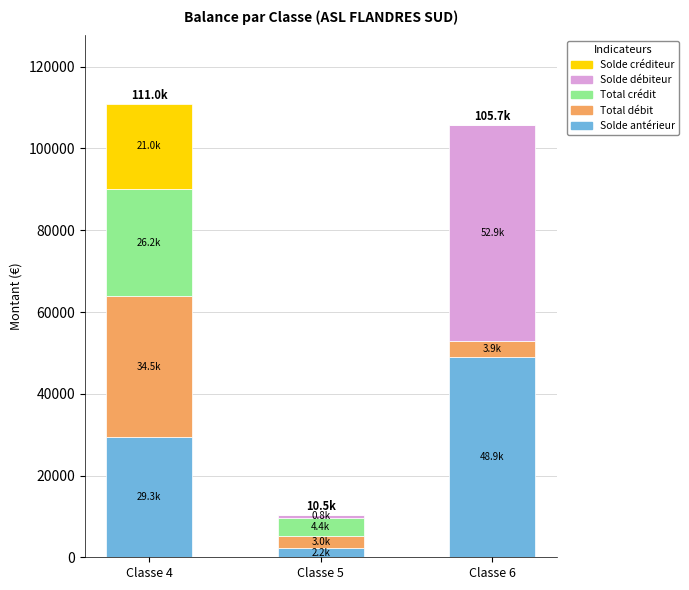

What is the total value across all series at Classe 6?

105713.0